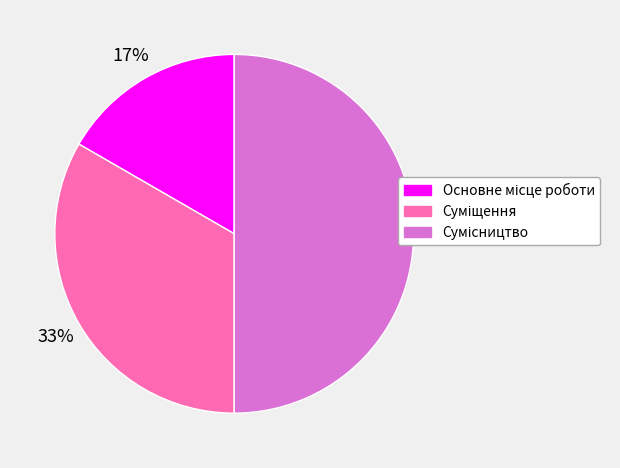

To the nearest percent, what is the difference between the largest and smallest slice percentages?

33%